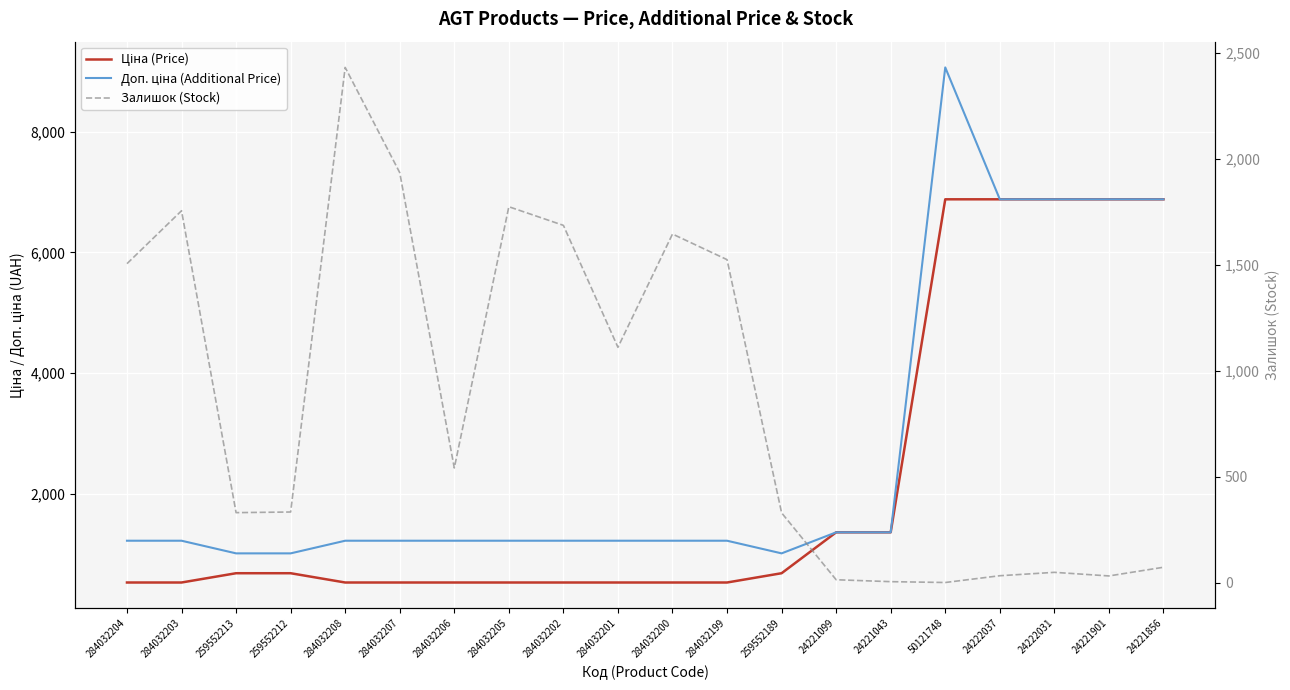

What is the highest value of the Доп. ціна (Additional Price) series?

9062.9